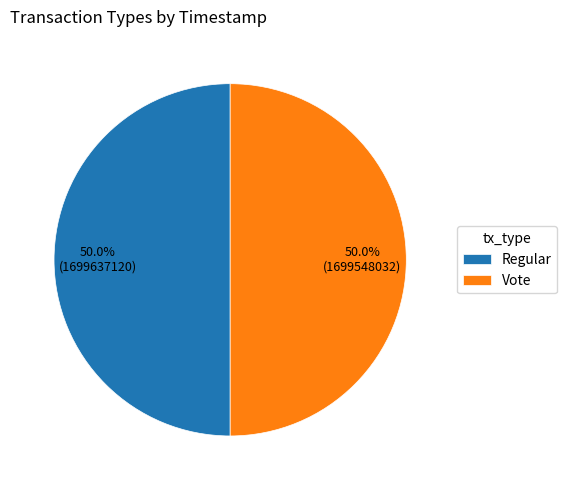

Is it true that Vote is 60% of the pie?

False